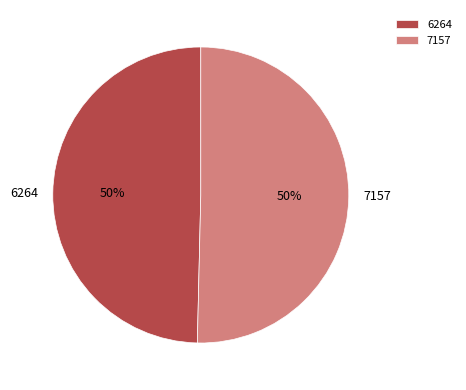

Count the number of slices in the pie.

2